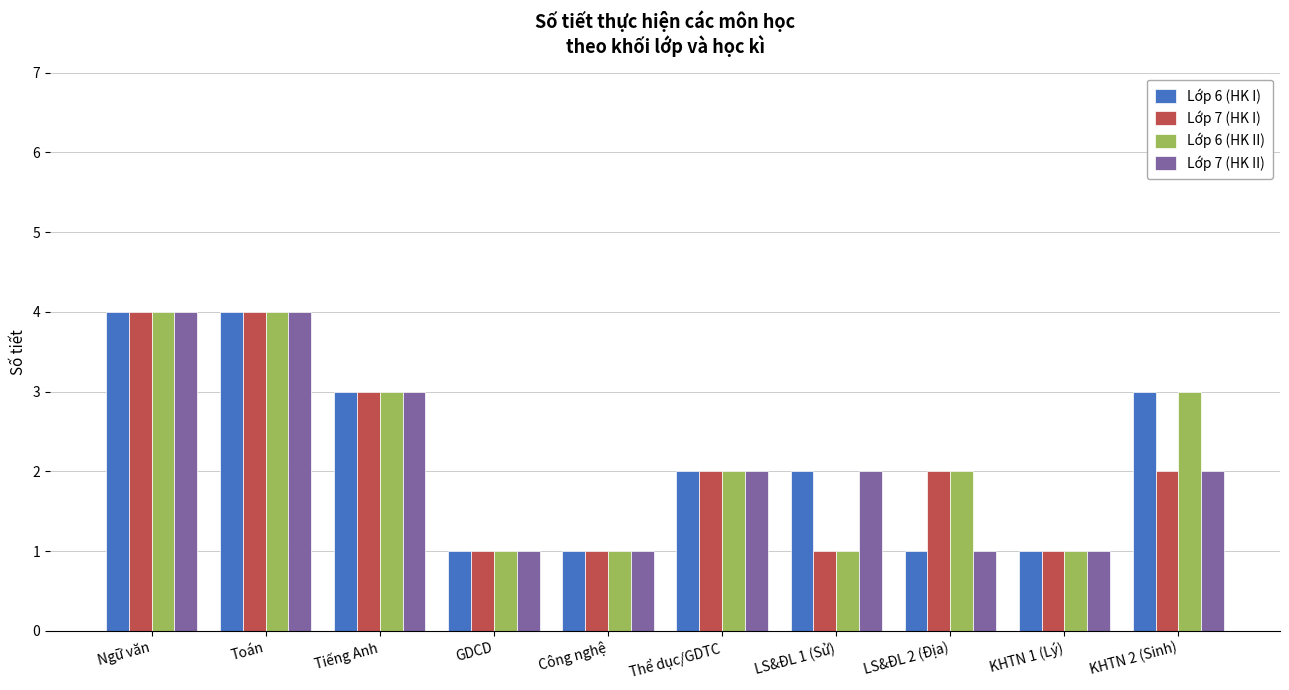

What is the label of the 10th bar from the right?

Ngữ văn